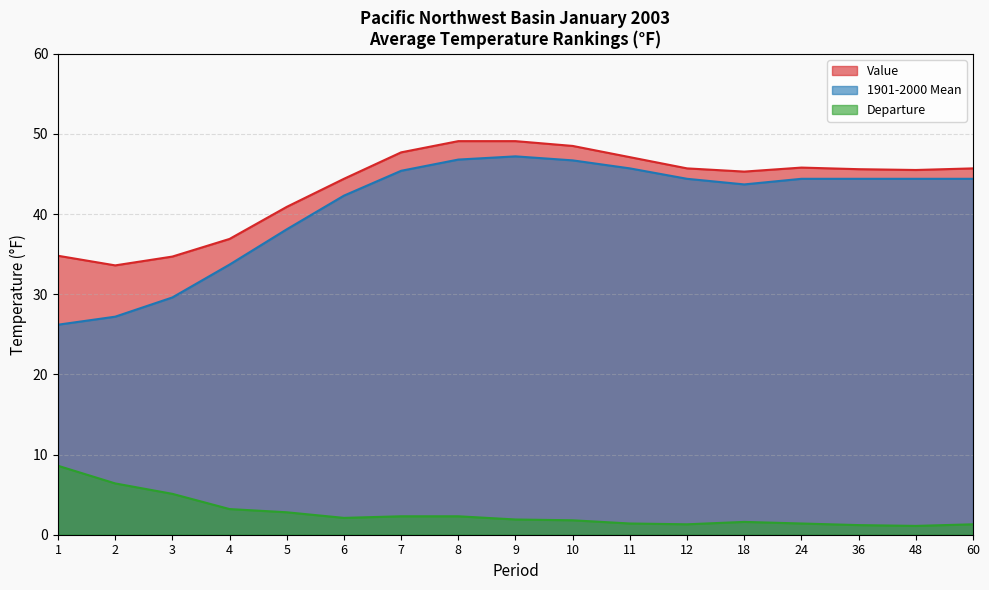

List the labels in order of Value value, largest first.

8, 9, 10, 7, 11, 24, 12, 60, 36, 48, 18, 6, 5, 4, 1, 3, 2